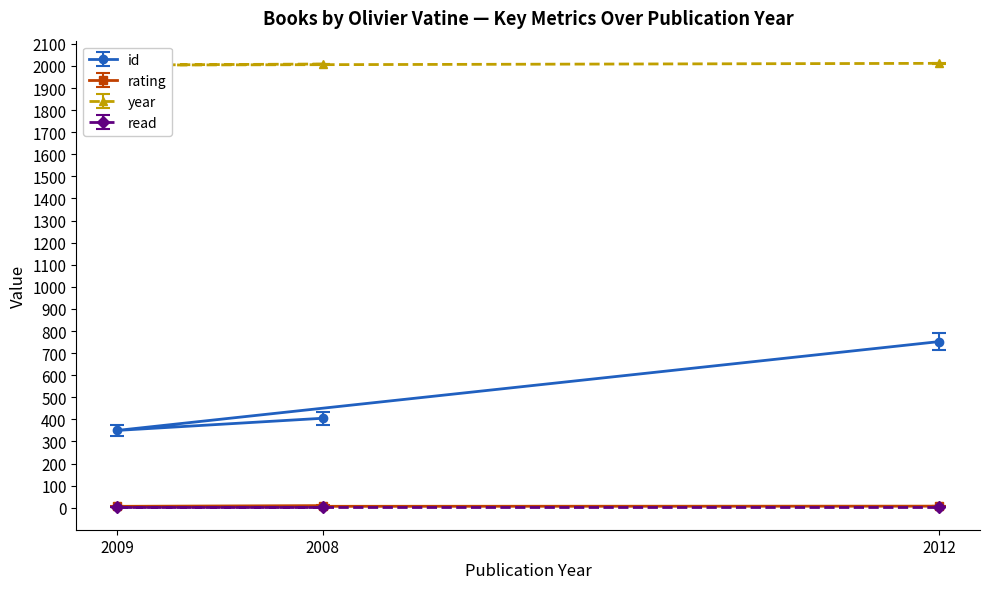

Is the value of id at 2012 greater than the value of rating at 2009?

Yes